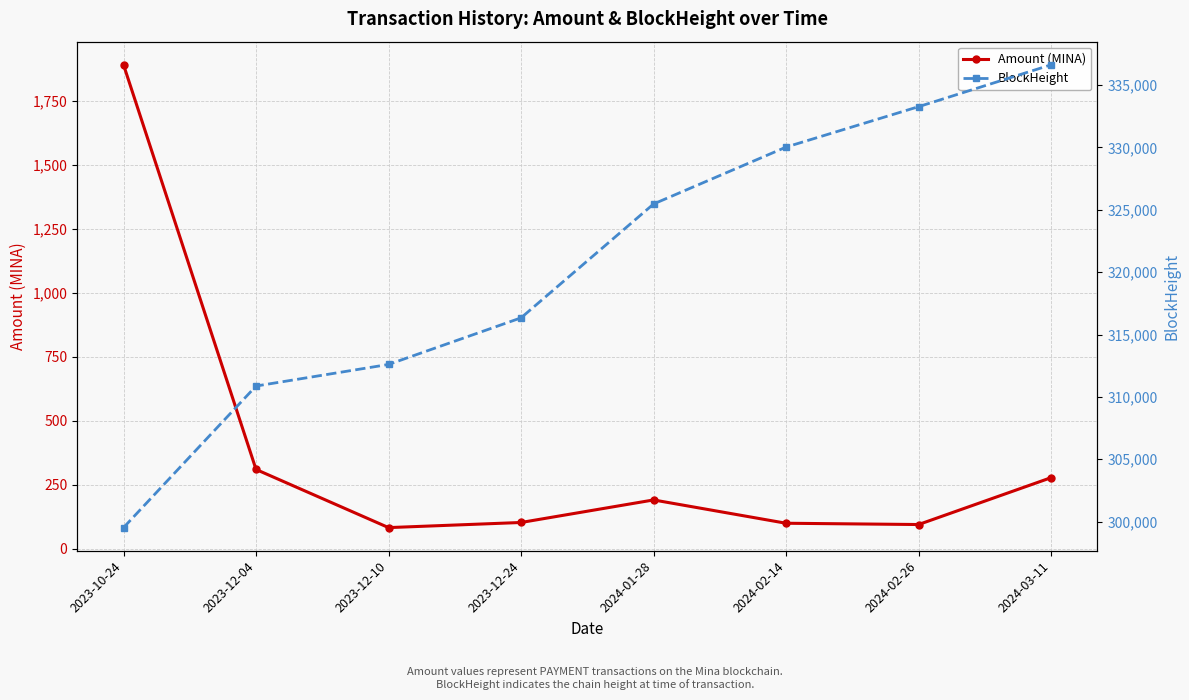

What is the approximate value of BlockHeight at 2024-02-14, to the nearest 100?

330000